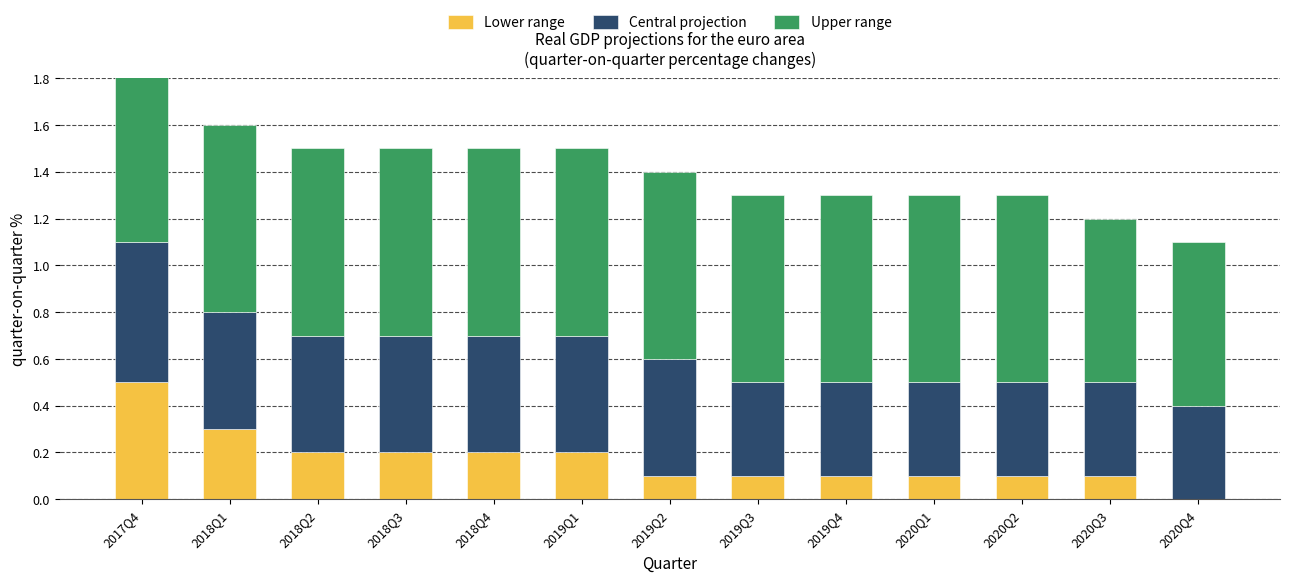

At 2019Q2, list the series in order from largest to smallest.

Upper range, Central projection, Lower range